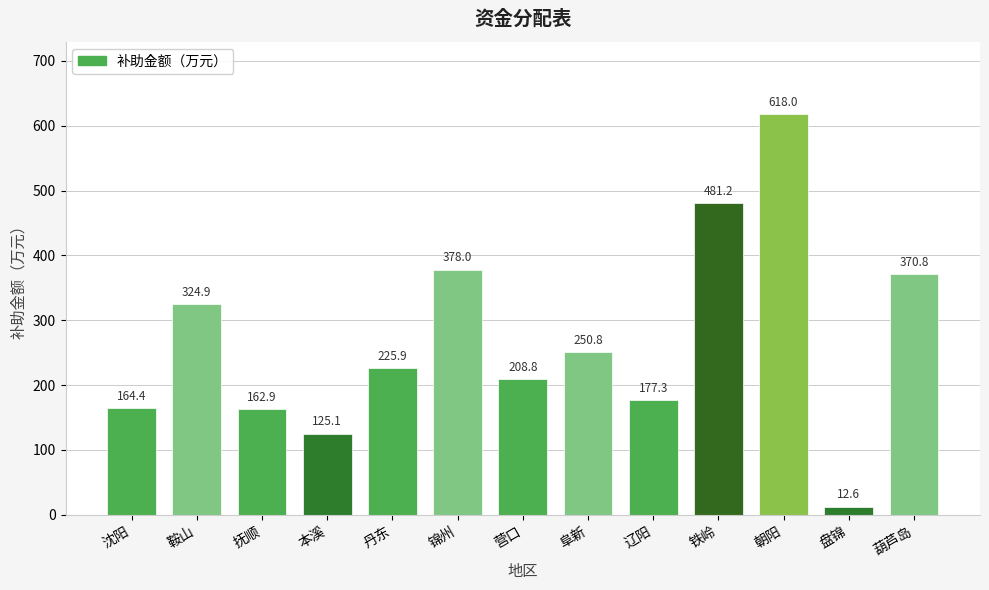

Where does the data first go above 225?

鞍山